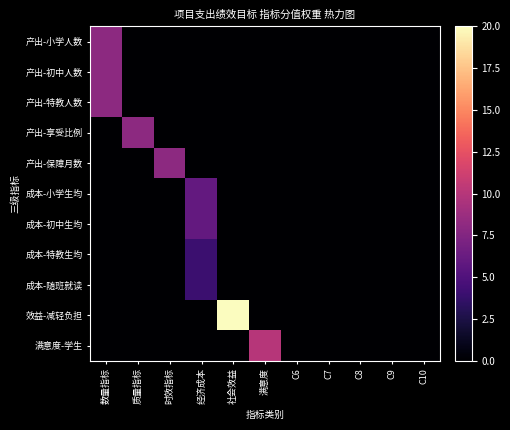

Reading right to left, what are all the values shown in this chart?

产出-小学人数: C10=0	C9=0	C8=0	C7=0	C6=0	满意度=0	社会效益=0	经济成本=0	时效指标=0	质量指标=0	数量指标=8
产出-初中人数: C10=0	C9=0	C8=0	C7=0	C6=0	满意度=0	社会效益=0	经济成本=0	时效指标=0	质量指标=0	数量指标=8
产出-特教人数: C10=0	C9=0	C8=0	C7=0	C6=0	满意度=0	社会效益=0	经济成本=0	时效指标=0	质量指标=0	数量指标=8
产出-享受比例: C10=0	C9=0	C8=0	C7=0	C6=0	满意度=0	社会效益=0	经济成本=0	时效指标=0	质量指标=8	数量指标=0
产出-保障月数: C10=0	C9=0	C8=0	C7=0	C6=0	满意度=0	社会效益=0	经济成本=0	时效指标=8	质量指标=0	数量指标=0
成本-小学生均: C10=0	C9=0	C8=0	C7=0	C6=0	满意度=0	社会效益=0	经济成本=6	时效指标=0	质量指标=0	数量指标=0
成本-初中生均: C10=0	C9=0	C8=0	C7=0	C6=0	满意度=0	社会效益=0	经济成本=6	时效指标=0	质量指标=0	数量指标=0
成本-特教生均: C10=0	C9=0	C8=0	C7=0	C6=0	满意度=0	社会效益=0	经济成本=4	时效指标=0	质量指标=0	数量指标=0
成本-随班就读: C10=0	C9=0	C8=0	C7=0	C6=0	满意度=0	社会效益=0	经济成本=4	时效指标=0	质量指标=0	数量指标=0
效益-减轻负担: C10=0	C9=0	C8=0	C7=0	C6=0	满意度=0	社会效益=20	经济成本=0	时效指标=0	质量指标=0	数量指标=0
满意度-学生: C10=0	C9=0	C8=0	C7=0	C6=0	满意度=10	社会效益=0	经济成本=0	时效指标=0	质量指标=0	数量指标=0